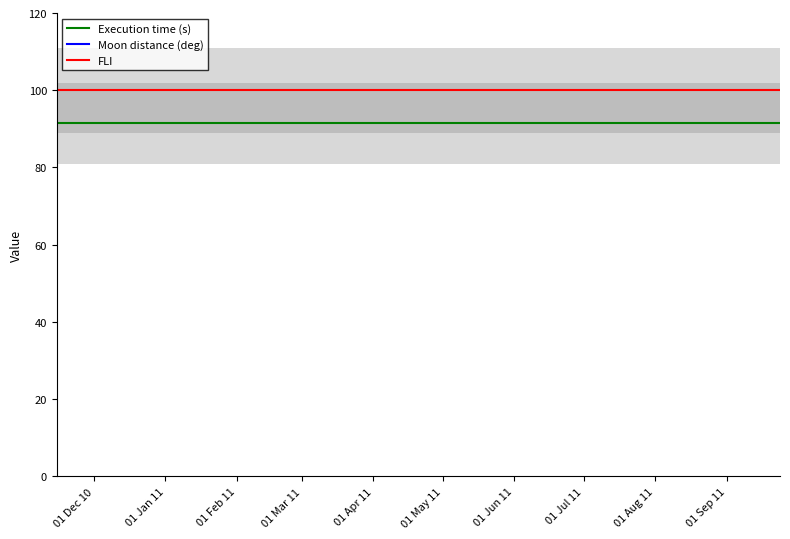

At which label is FLI closest to 100?

01 Dec 10